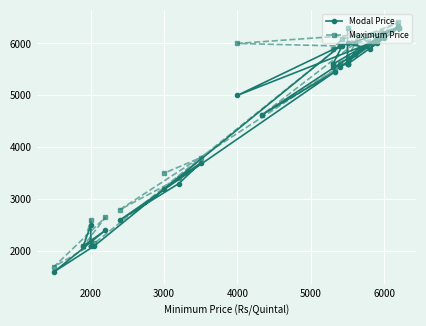

What are all the series names shown in the legend?

Modal Price, Maximum Price